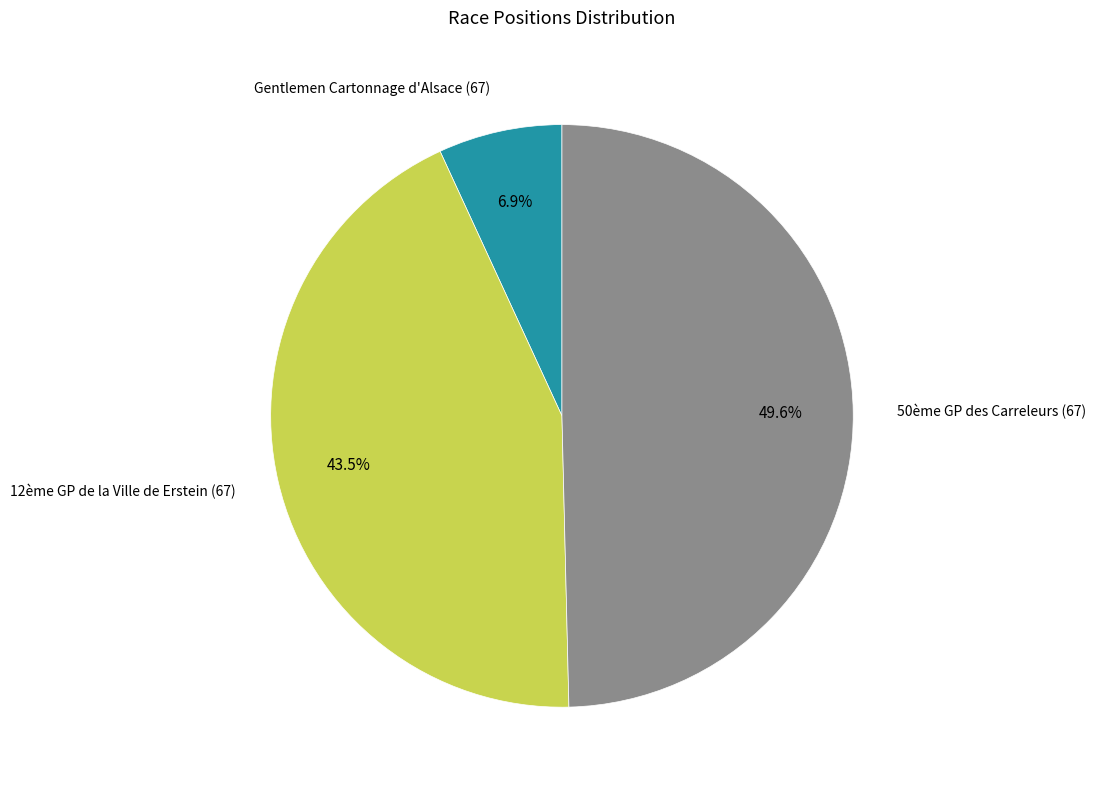

To the nearest percent, what is the average slice percentage?

33%